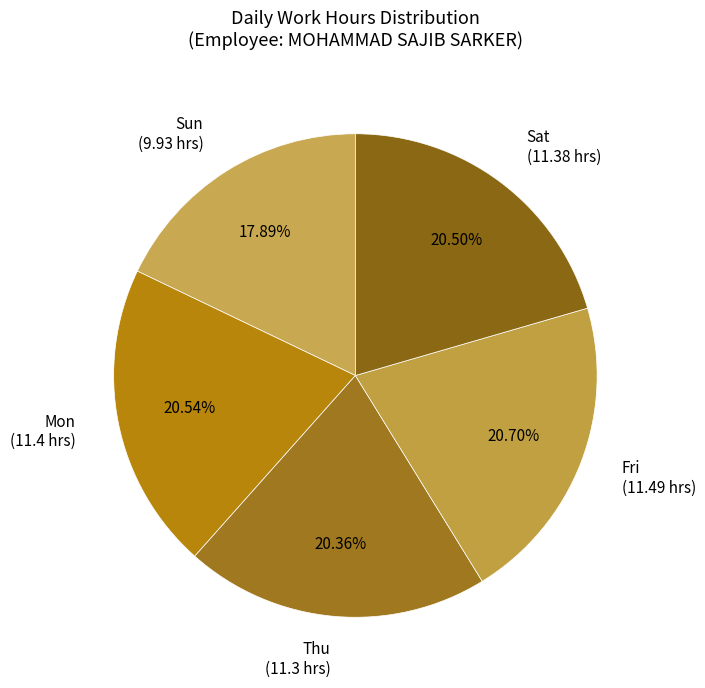

How many segments does this pie chart have?

5